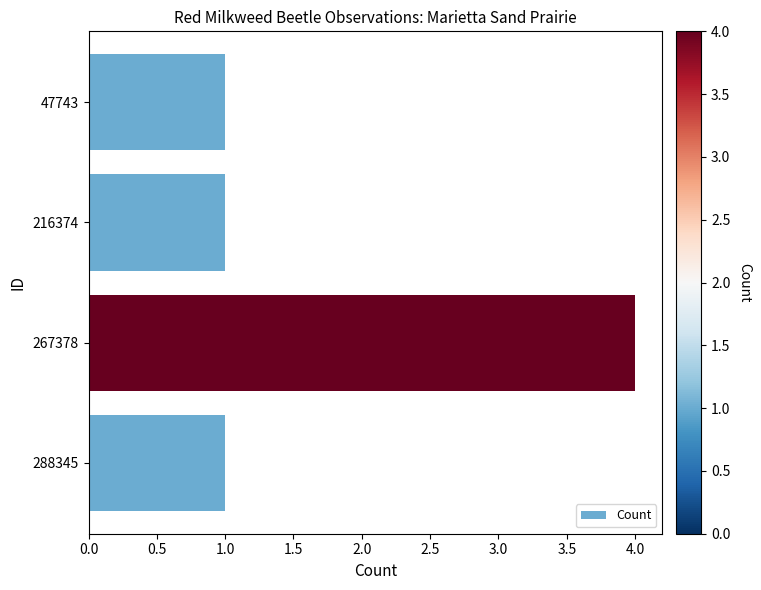

Reading top to bottom, transcribe all the data shown in this chart.

1	1	4	1